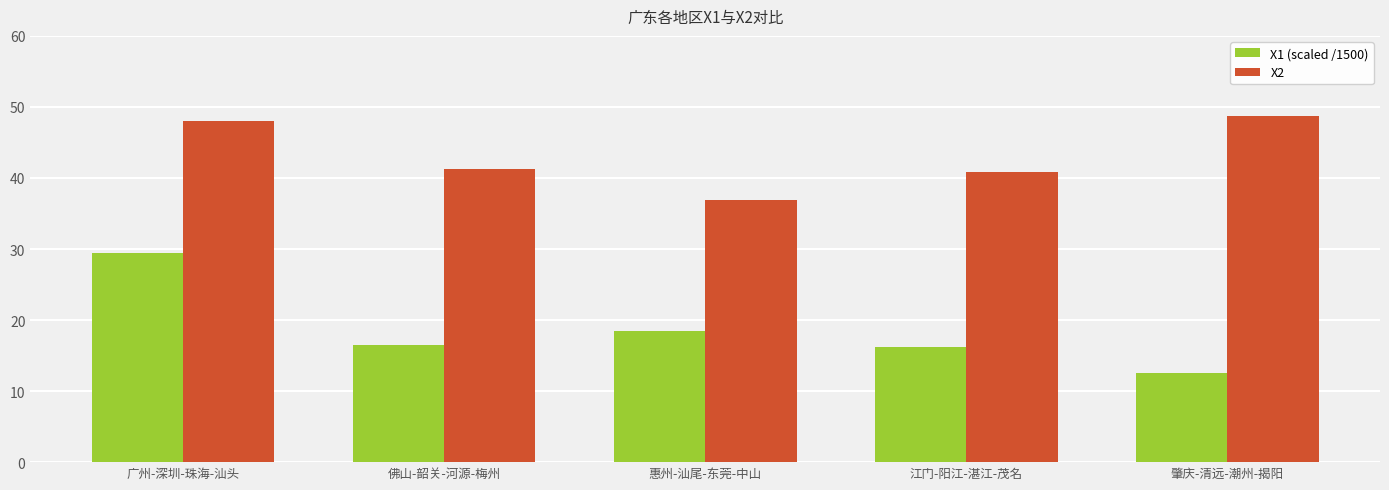

Reading left to right, what are all the values shown in this chart?

X1 (scaled /1500): 29.5	16.5	18.4	16.2	12.6
X2: 48.0	41.2	37.0	40.9	48.7